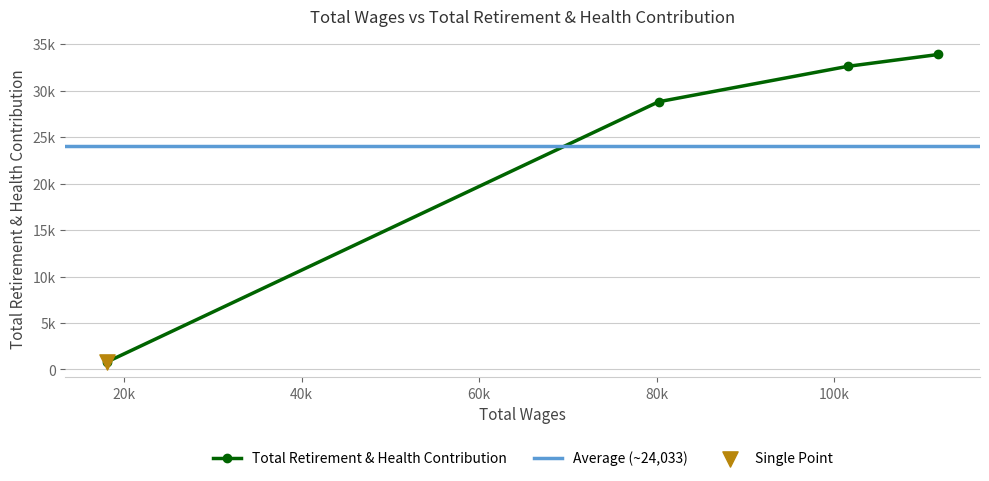

Between 18060.0 and 111730.0, which is larger?

111730.0